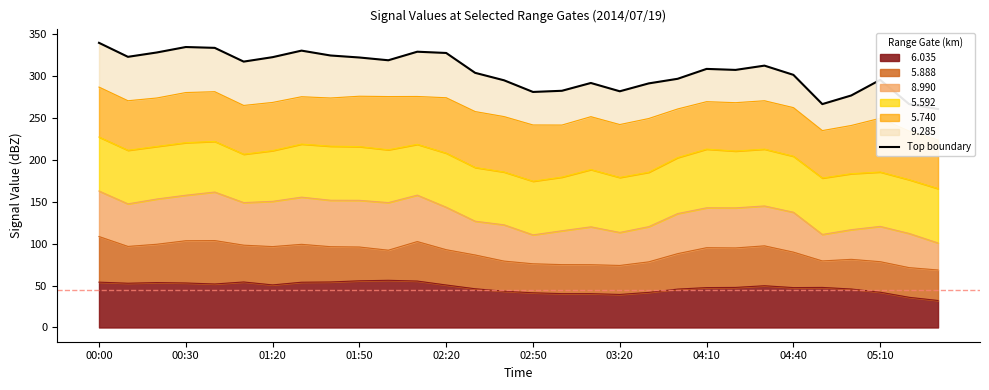

How many points are lower than both their immediate neighbors (excluding endpoints)?

7